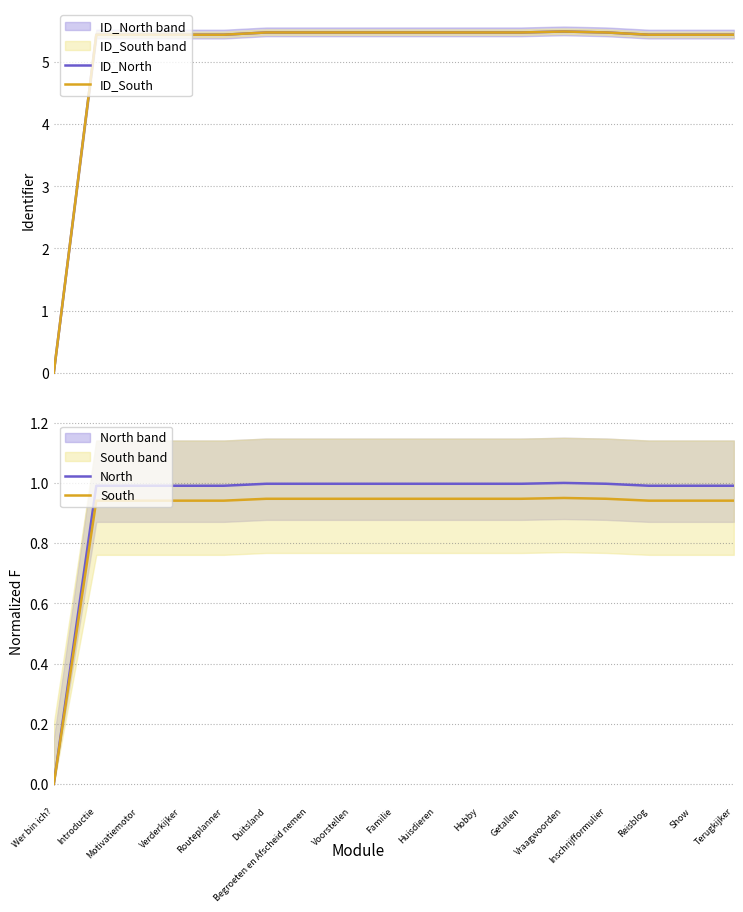

Reading left to right, list all the values displayed in this chart.

ID_North: Wer bin ich?=0.0	Introductie=5.4	Motivatiemotor=5.4	Verderkijker=5.4	Routeplanner=5.4	Duitsland=5.5	Begroeten en Afscheid nemen=5.5	Voorstellen=5.5	Familie=5.5	Huisdieren=5.5	Hobby=5.5	Getallen=5.5	Vraagwoorden=5.5	Inschrijfformulier=5.5	Reisblog=5.4	Show=5.4	Terugkijker=5.4
ID_South: Wer bin ich?=0.0	Introductie=5.4	Motivatiemotor=5.4	Verderkijker=5.4	Routeplanner=5.4	Duitsland=5.5	Begroeten en Afscheid nemen=5.5	Voorstellen=5.5	Familie=5.5	Huisdieren=5.5	Hobby=5.5	Getallen=5.5	Vraagwoorden=5.5	Inschrijfformulier=5.5	Reisblog=5.4	Show=5.4	Terugkijker=5.4
North: Wer bin ich?=0.0	Introductie=1.0	Motivatiemotor=1.0	Verderkijker=1.0	Routeplanner=1.0	Duitsland=1.0	Begroeten en Afscheid nemen=1.0	Voorstellen=1.0	Familie=1.0	Huisdieren=1.0	Hobby=1.0	Getallen=1.0	Vraagwoorden=1.0	Inschrijfformulier=1.0	Reisblog=1.0	Show=1.0	Terugkijker=1.0
South: Wer bin ich?=0.0	Introductie=0.9	Motivatiemotor=0.9	Verderkijker=0.9	Routeplanner=0.9	Duitsland=0.9	Begroeten en Afscheid nemen=0.9	Voorstellen=0.9	Familie=0.9	Huisdieren=0.9	Hobby=0.9	Getallen=0.9	Vraagwoorden=0.9	Inschrijfformulier=0.9	Reisblog=0.9	Show=0.9	Terugkijker=0.9